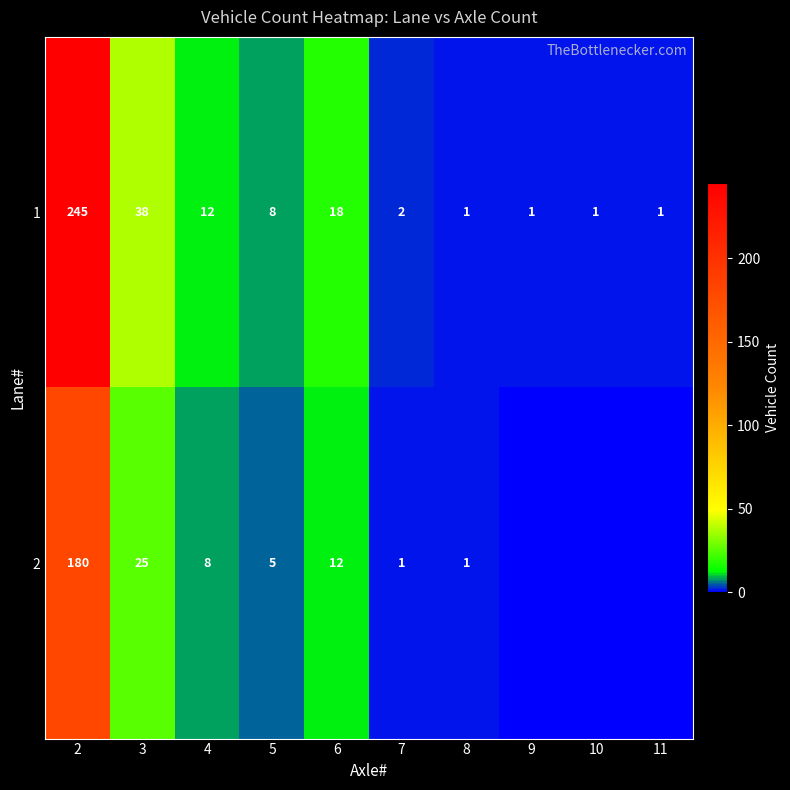

Reading left to right, extract all data points from this chart.

1: 245	38	12	8	18	2	1	1	1	1
2: 180	25	8	5	12	1	1	0	0	0